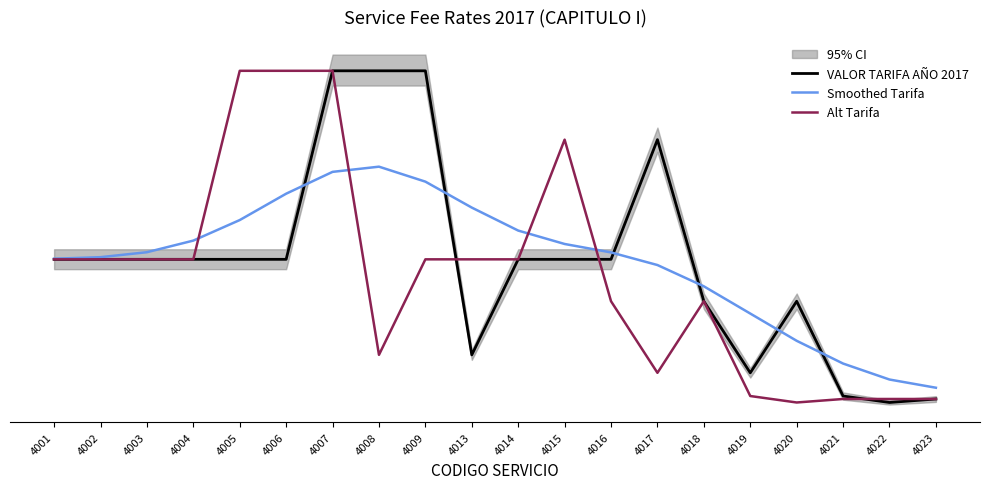

True or false: Smoothed Tarifa has more than 0 interior local peaks.

True